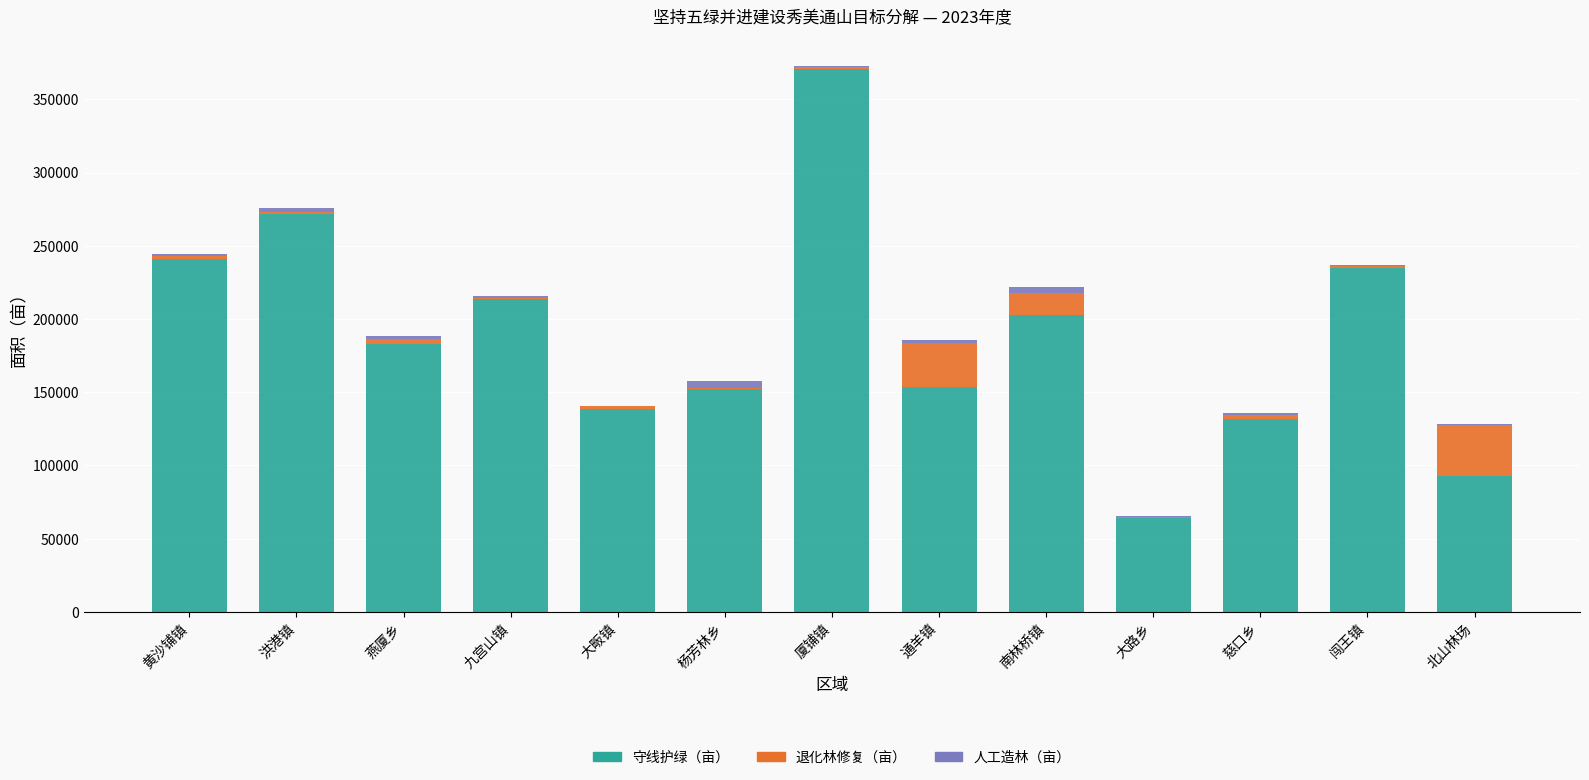

Are the bars grouped side by side (vs. stacked)?

No